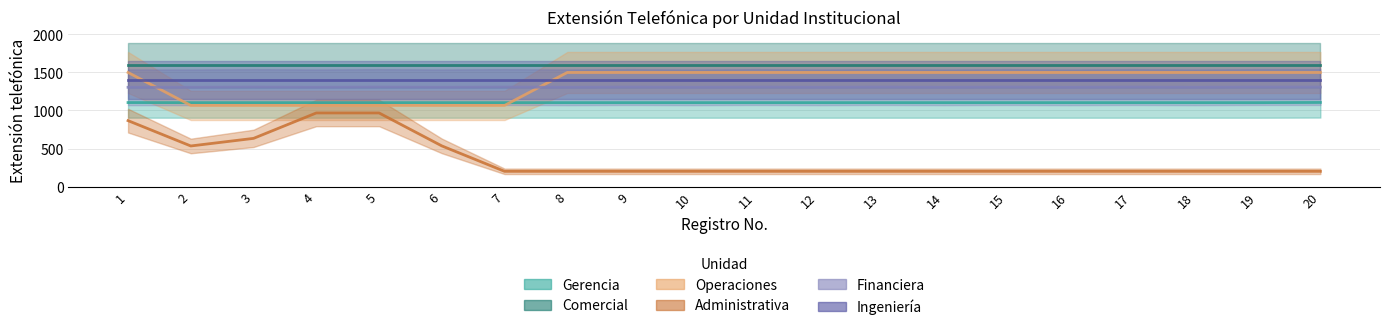

True or false: Administrativa has a value of 200 at 14.

True